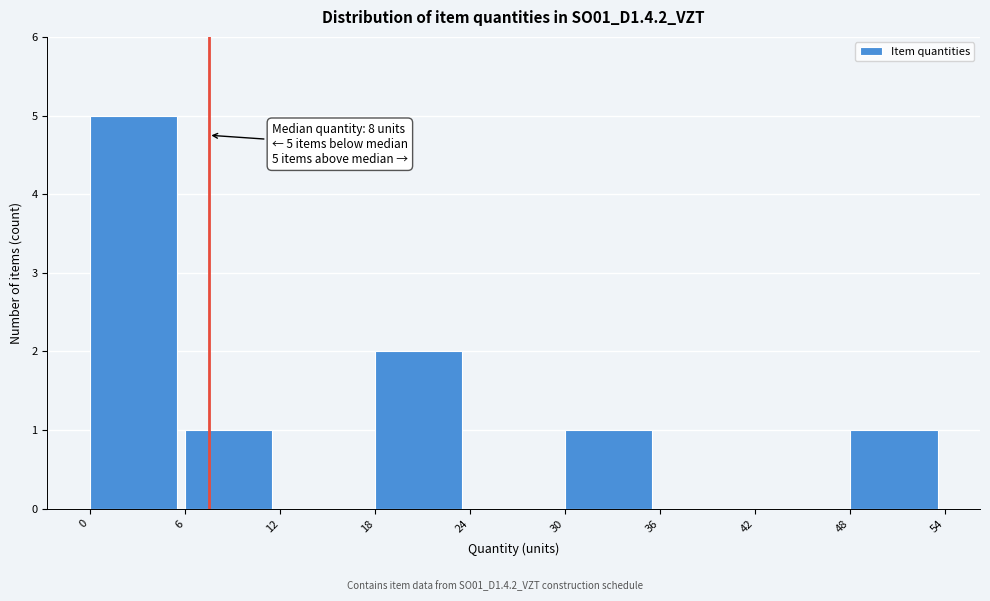

Over which range of the x-axis is the bar tallest?

0 to 6